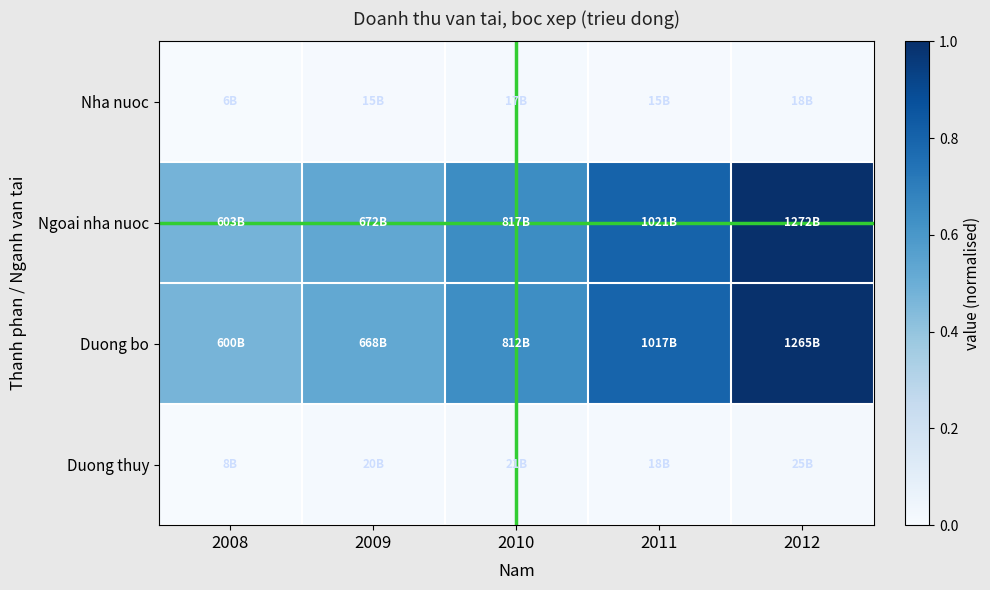

Reading left to right, list all the values displayed in this chart.

Nha nuoc: 2008=0.0	2009=0.0	2010=0.0	2011=0.0	2012=0.0
Ngoai nha nuoc: 2008=0.5	2009=0.5	2010=0.6	2011=0.8	2012=1.0
Duong bo: 2008=0.5	2009=0.5	2010=0.6	2011=0.8	2012=1.0
Duong thuy: 2008=0.0	2009=0.0	2010=0.0	2011=0.0	2012=0.0